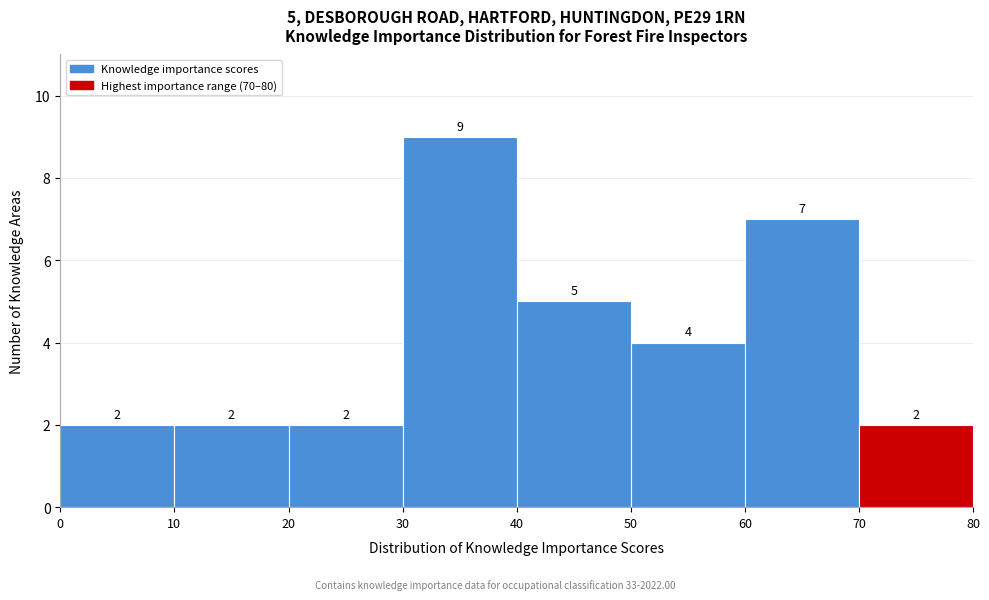

Over which range of the x-axis is the bar tallest?

30 to 40